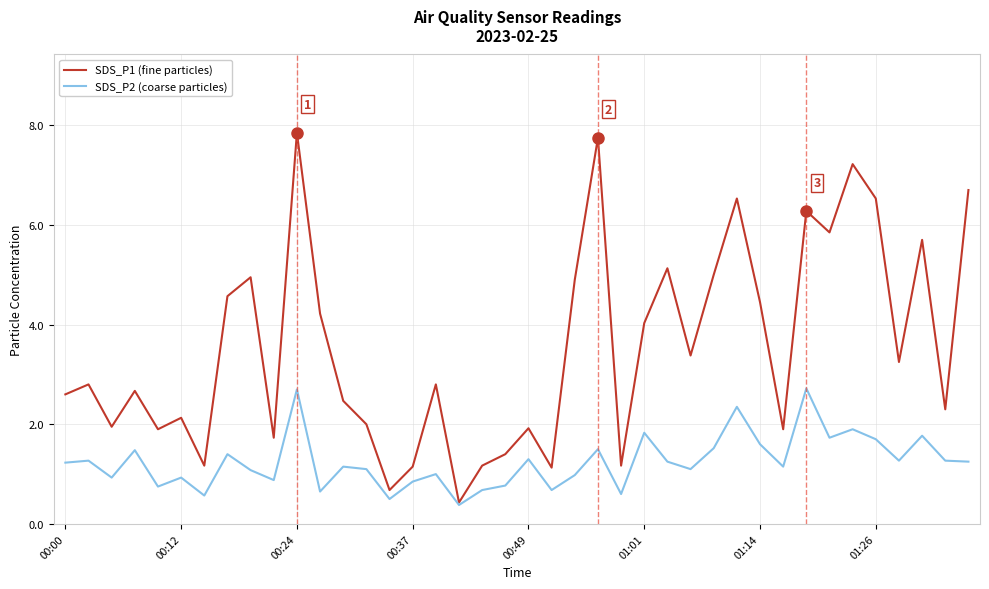

What is the highest value of the SDS_P2 (coarse particles) series?

2.7